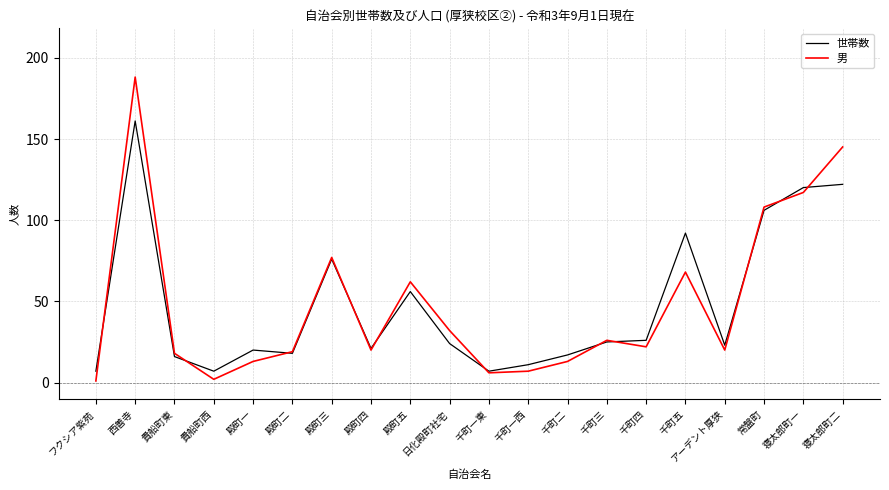

True or false: 男 has a value of 102 at 西善寺.

False